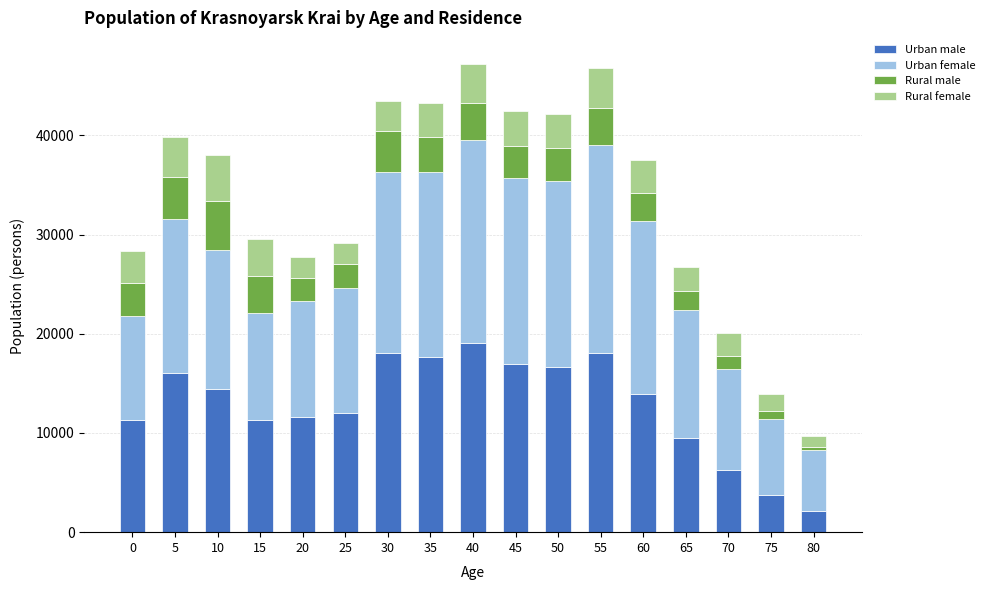

What is the difference between the maximum and minimum values in the Urban male series?

16966